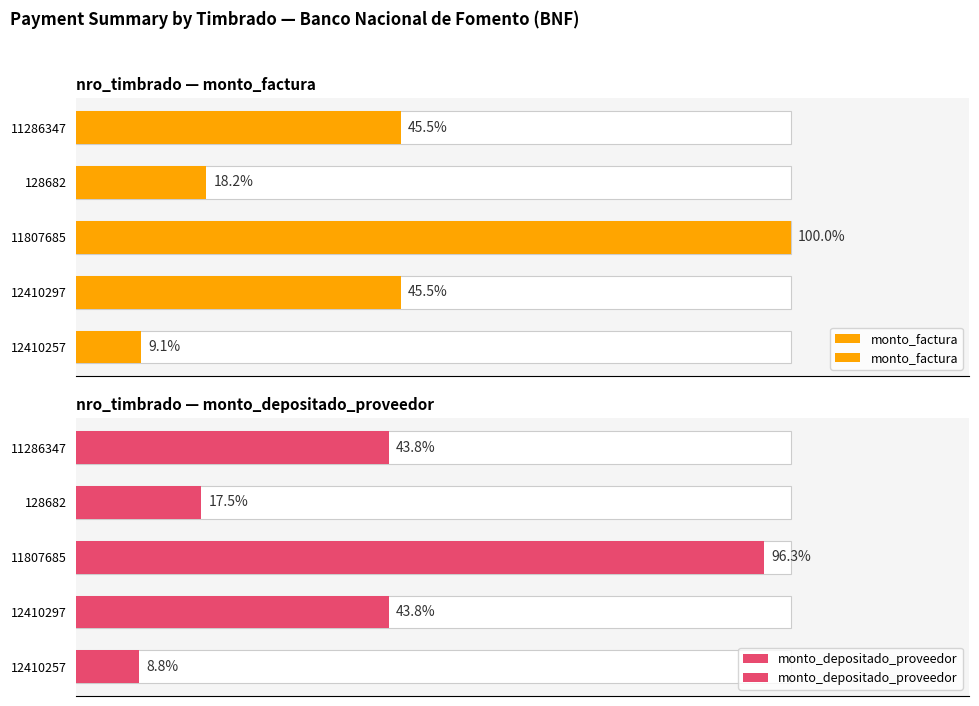

Between 12410297 and 11807685, which is larger?

11807685